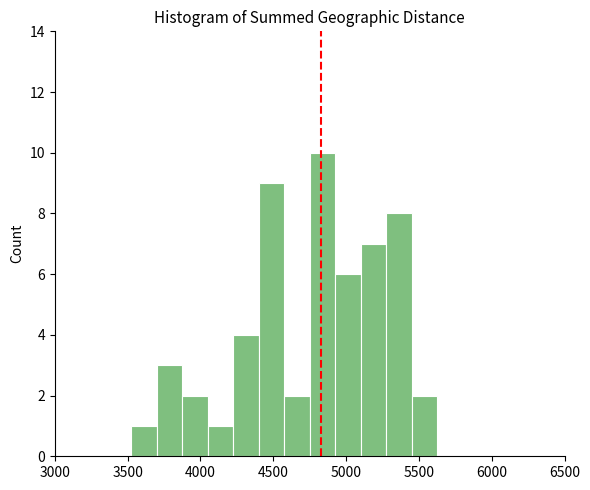

Around what value on the x-axis is the tallest bar? Give the approximate position of its centre, as read against the axis.

4850